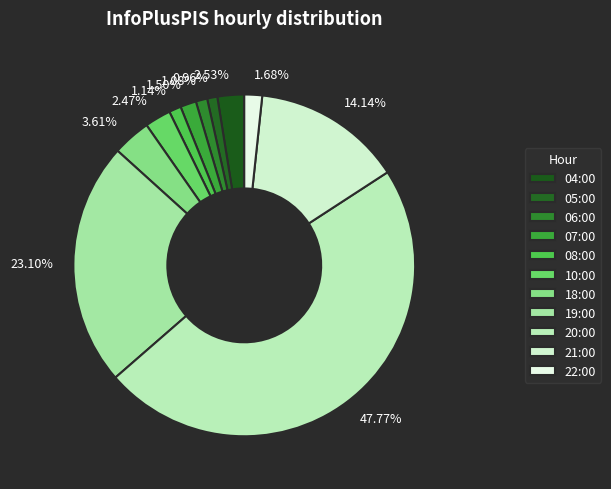

The 21:00 slice represents 3% of the pie. True or false?

False